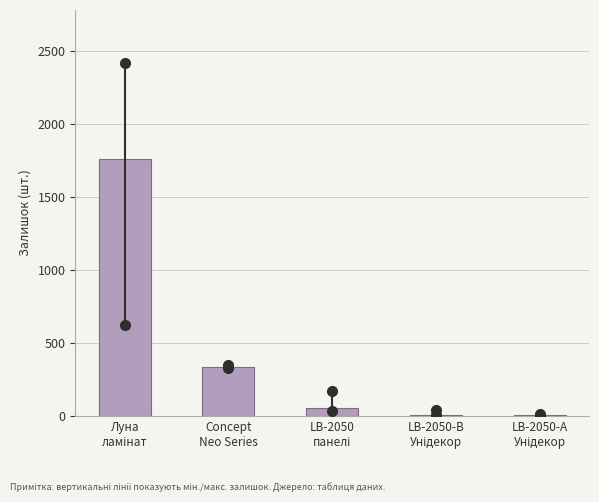

What is the greatest value displayed?

1760.5